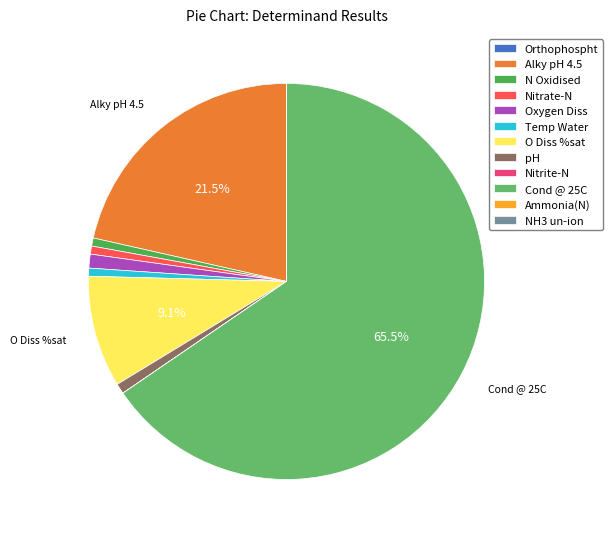

How many segments does this pie chart have?

12